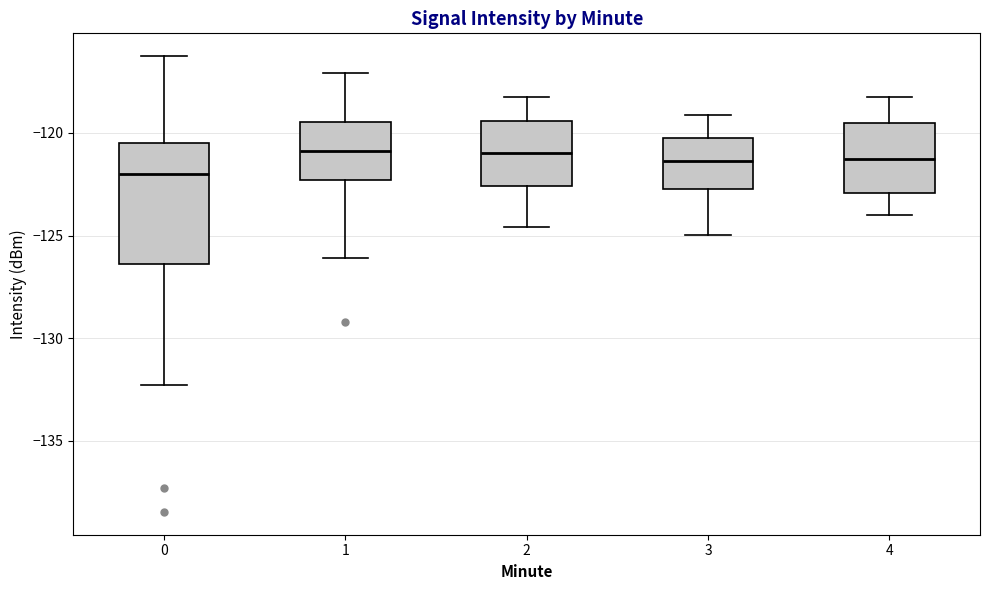

Where is the upper edge of the box at x = 2 on the y-axis? The values are not printed on the chart, so give them approximately, as read against the axis.

-119.5